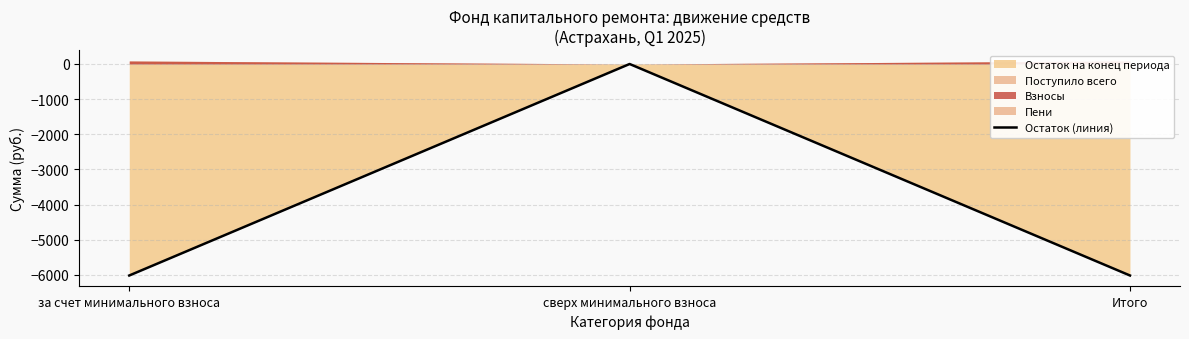

At which category does the chart reach its minimum across all series?

за счет минимального взноса